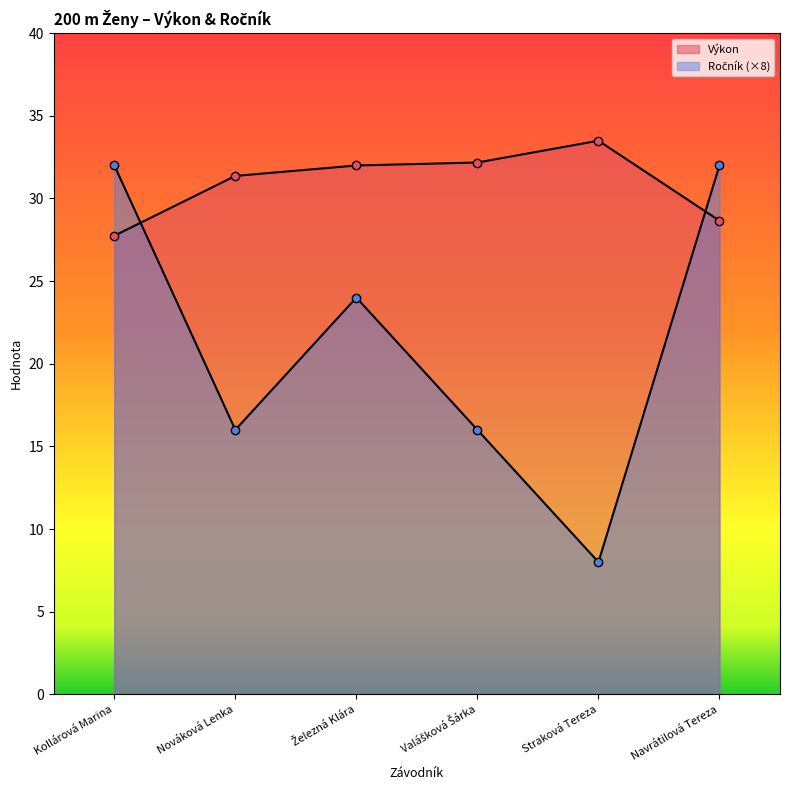

At how many categories does at least one series exceed 10?

6